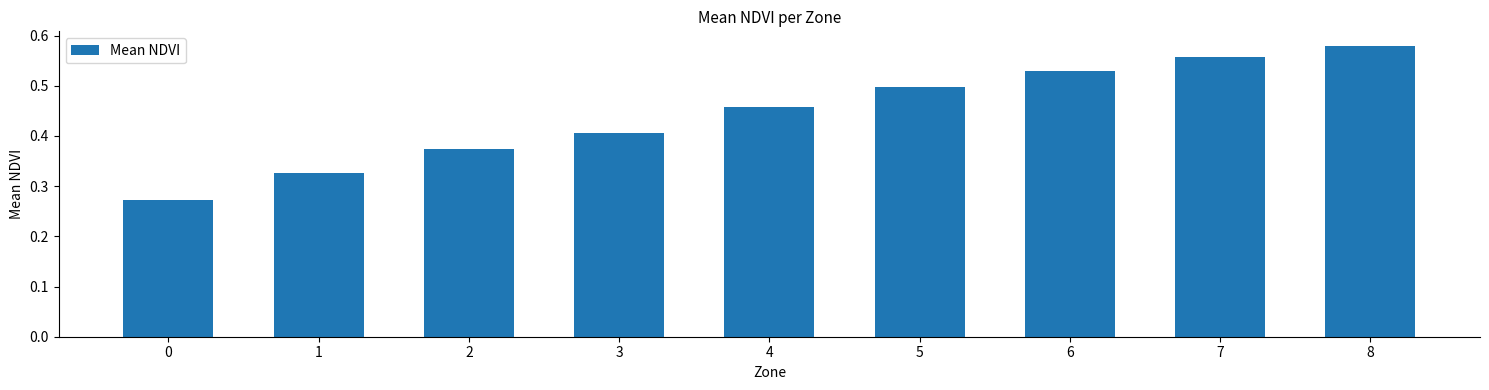

The value at 7 is 0.8. True or false?

False